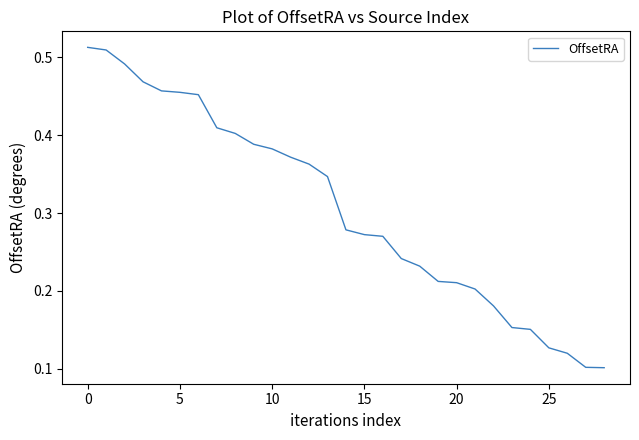

The chart shows a value of 0.6 at 5. True or false?

False